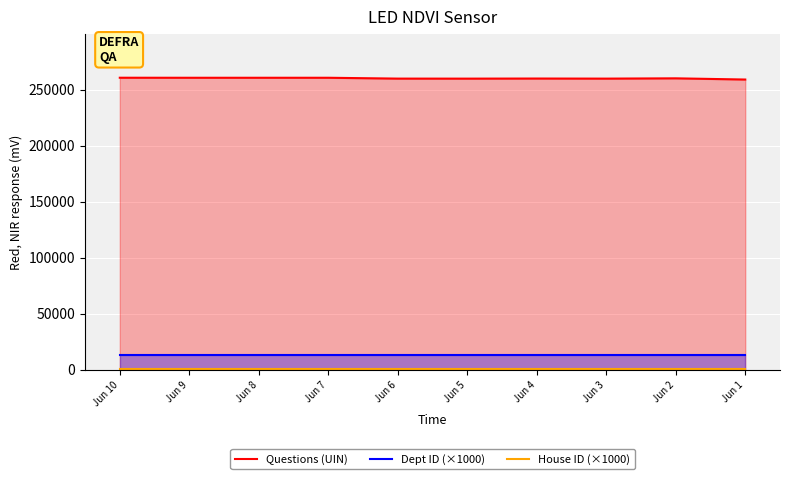

Reading left to right, what are all the values shown in this chart?

Questions (UIN): 260620	260592	260593	260594	259840	259813	259902	259826	260084	259012
Dept ID (×1000): 13000	13000	13000	13000	13000	13000	13000	13000	13000	13000
House ID (×1000): 1000	1000	1000	1000	1000	1000	1000	1000	1000	1000